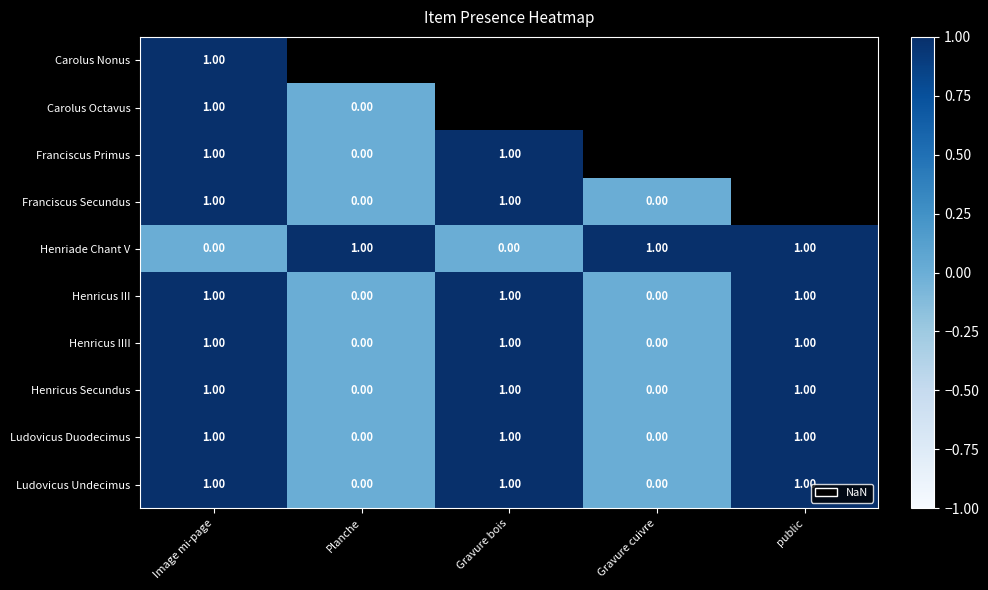

Is the value of Carolus Octavus at Planche greater than the value of Franciscus Primus at Gravure bois?

No